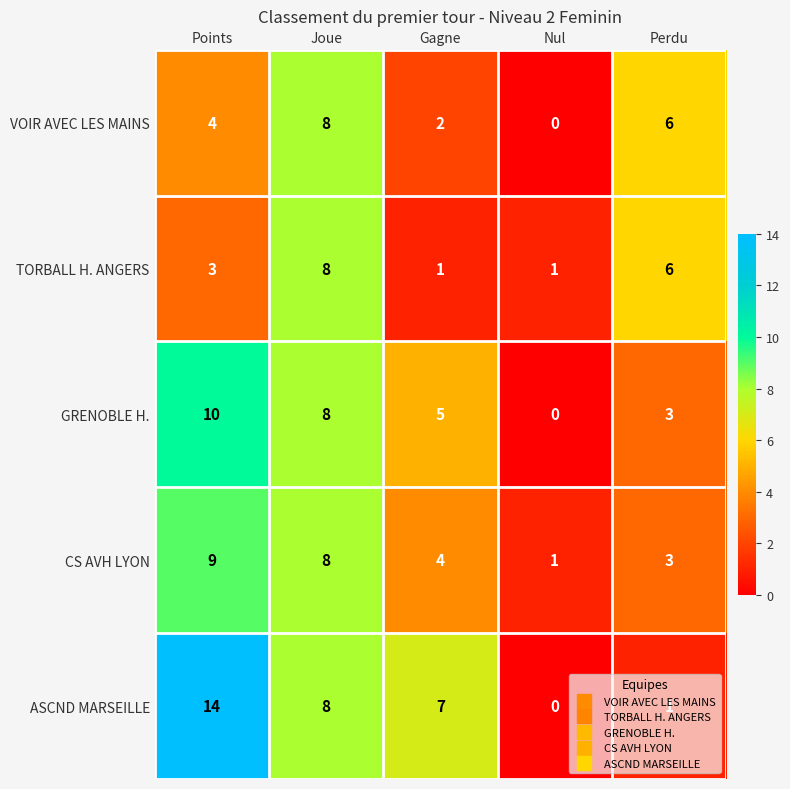

At which category does the chart reach its peak across all series?

Points